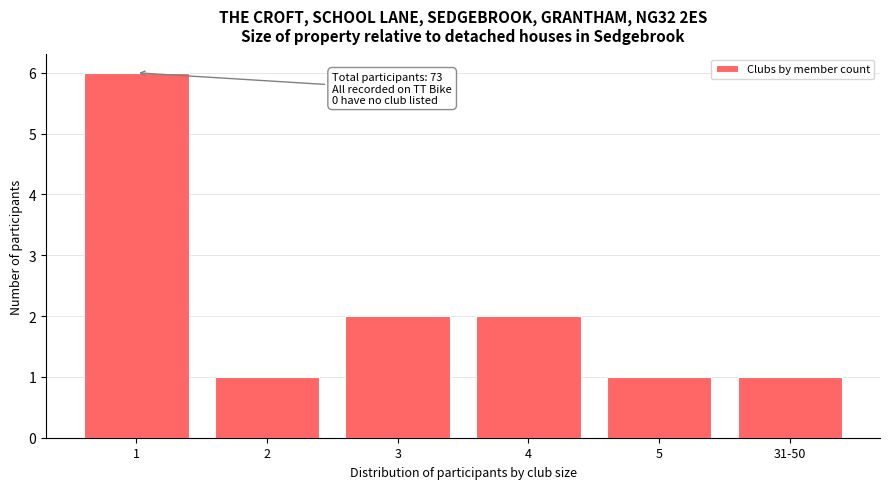

Reading left to right, what are all the values shown in this chart?

1=6	2=1	3=2	4=2	5=1	31-50=1